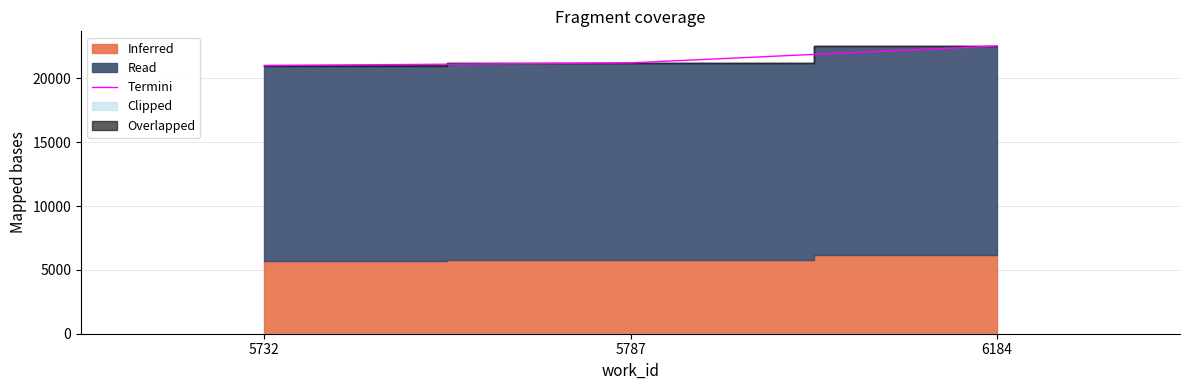

True or false: the data shows 5467 at 6184.

False